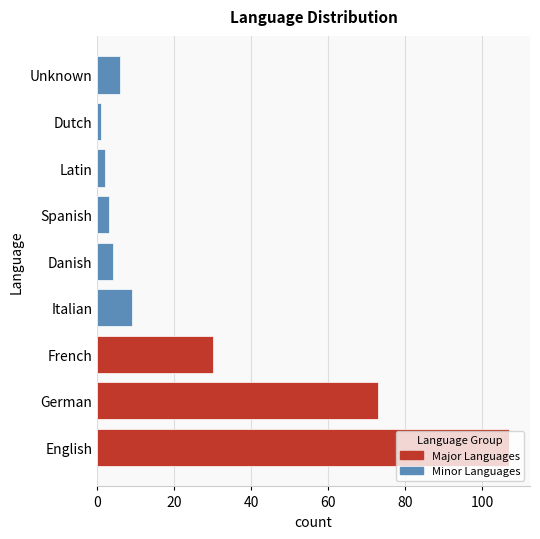

True or false: the data shows 51 at French.

False